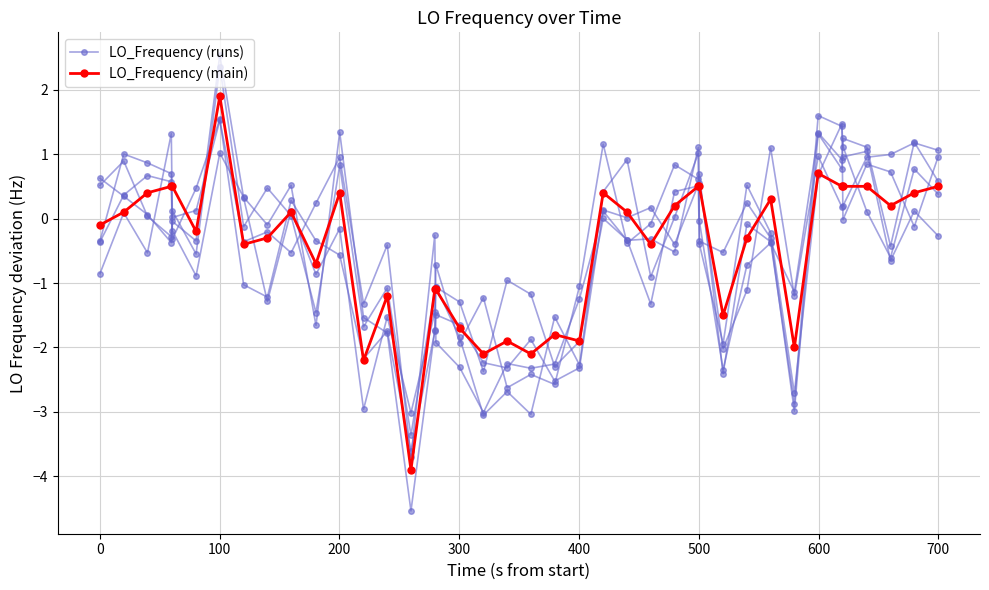

How many series are shown in this chart?

6